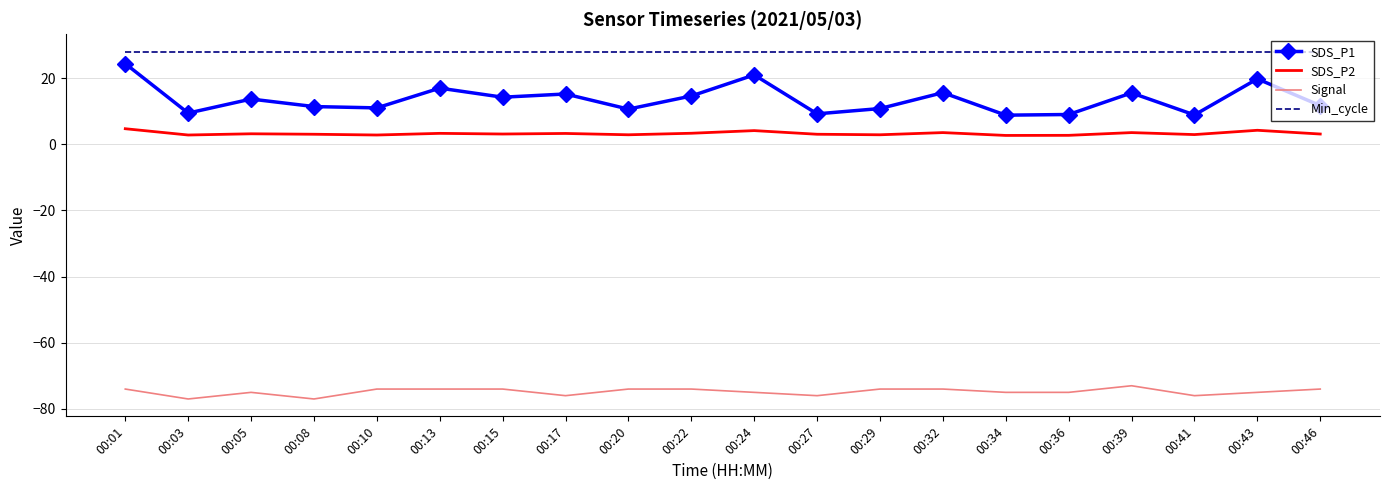

What are all the series names shown in the legend?

SDS_P1, SDS_P2, Signal, Min_cycle